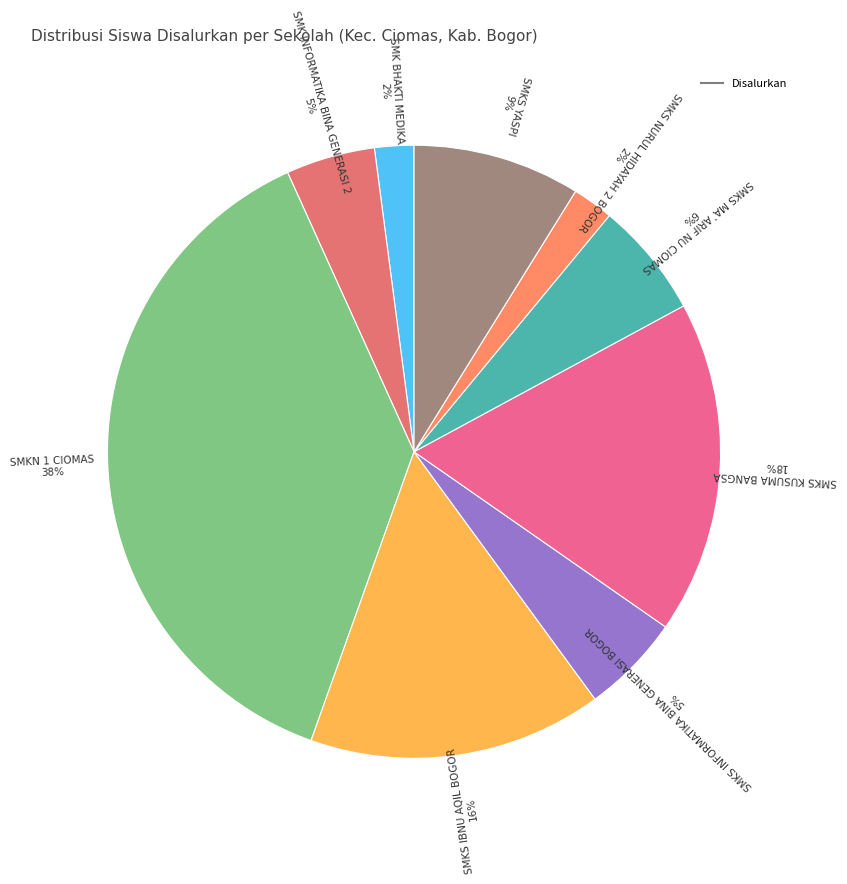

How many segments does this pie chart have?

9